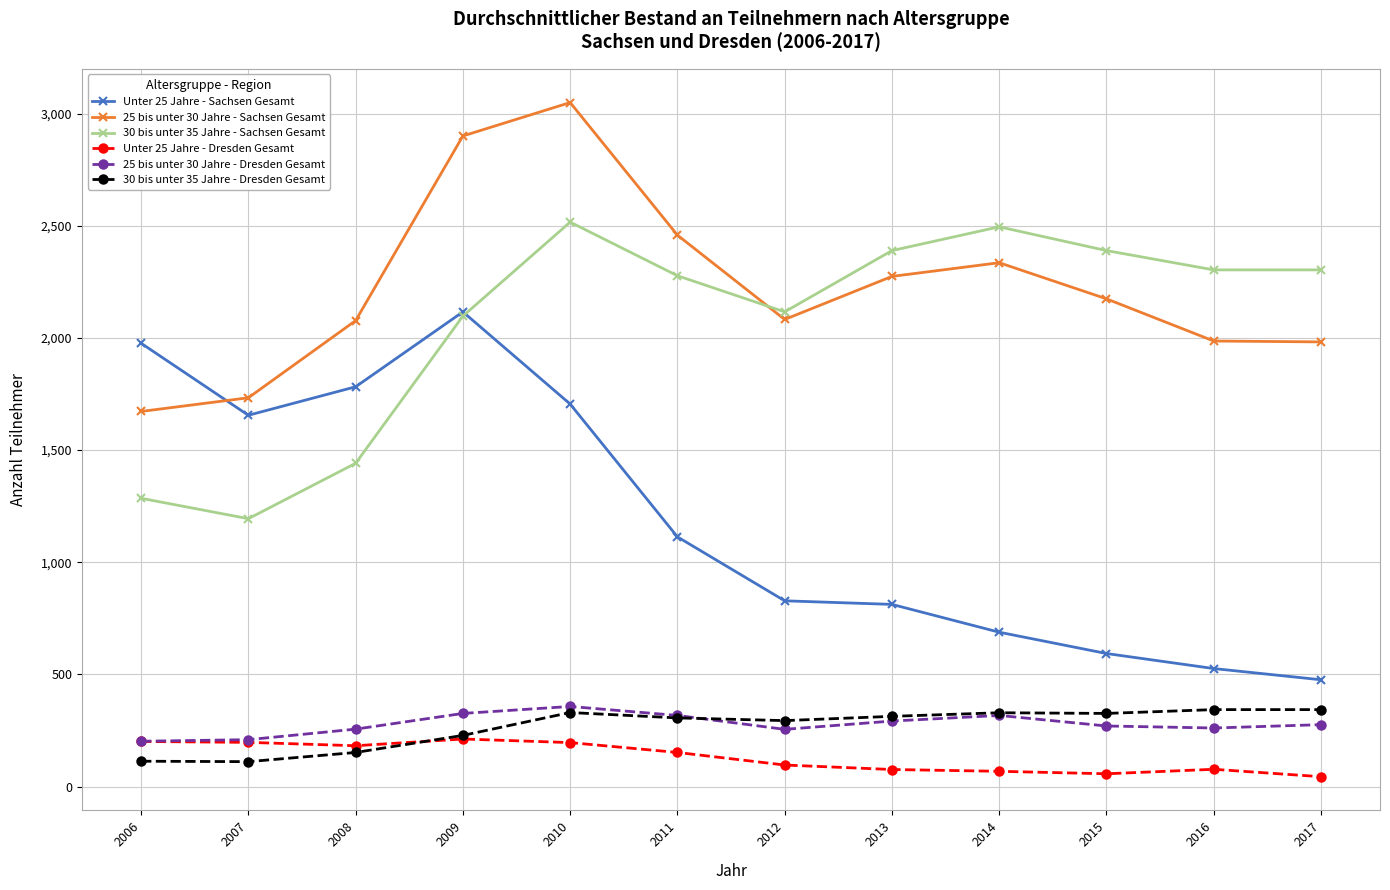

What are all the series names shown in the legend?

Unter 25 Jahre - Sachsen Gesamt, 25 bis unter 30 Jahre - Sachsen Gesamt, 30 bis unter 35 Jahre - Sachsen Gesamt, Unter 25 Jahre - Dresden Gesamt, 25 bis unter 30 Jahre - Dresden Gesamt, 30 bis unter 35 Jahre - Dresden Gesamt